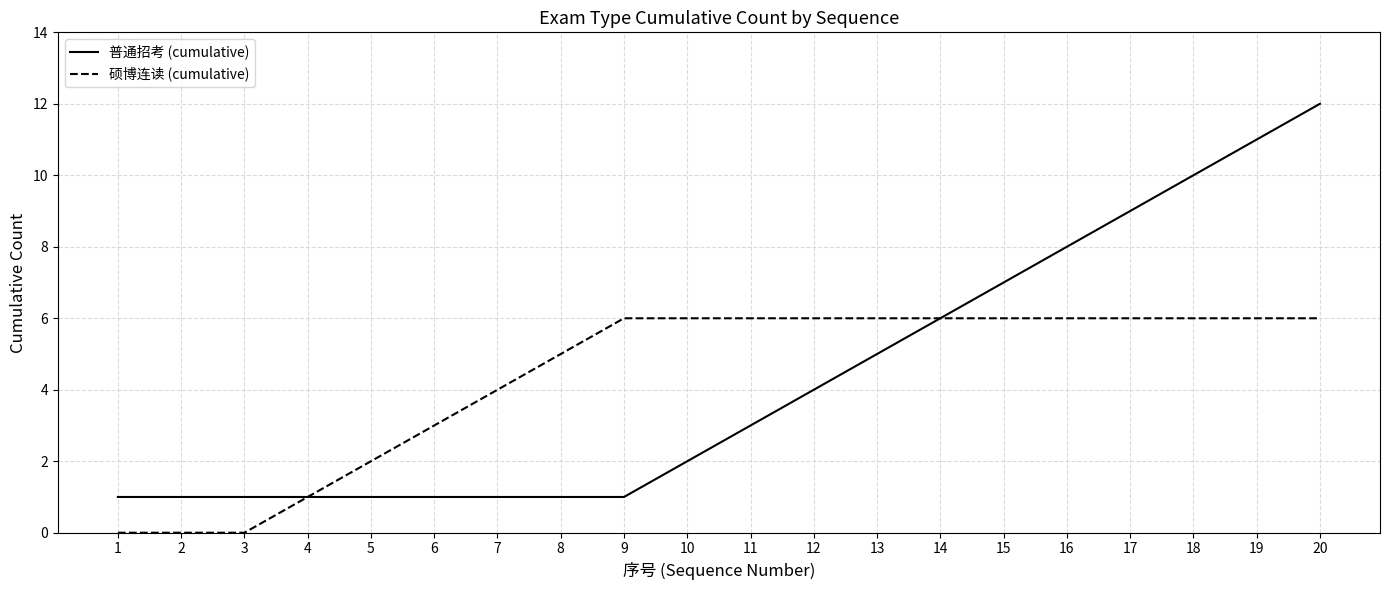

At 5, list the series in order from smallest to largest.

普通招考 (cumulative), 硕博连读 (cumulative)